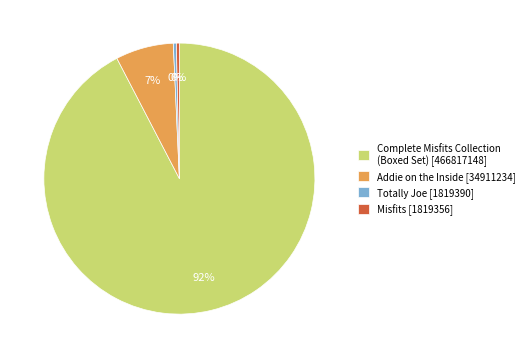

Is the sum of Totally Joe [1819390] and Complete Misfits Collection (Boxed Set) [466817148] greater than half?

Yes